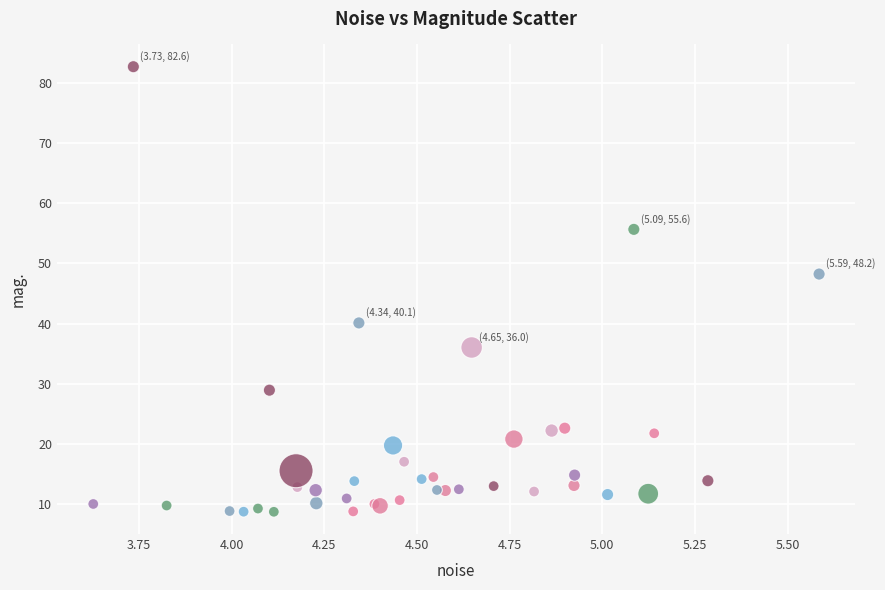

What Y value in the scatter plot is closest to 45?

48.2